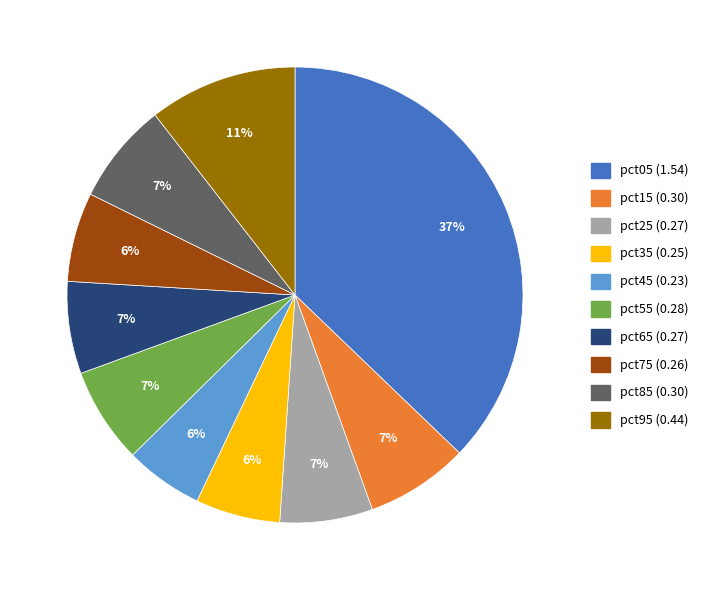

To the nearest percent, what is the average slice percentage?

10%